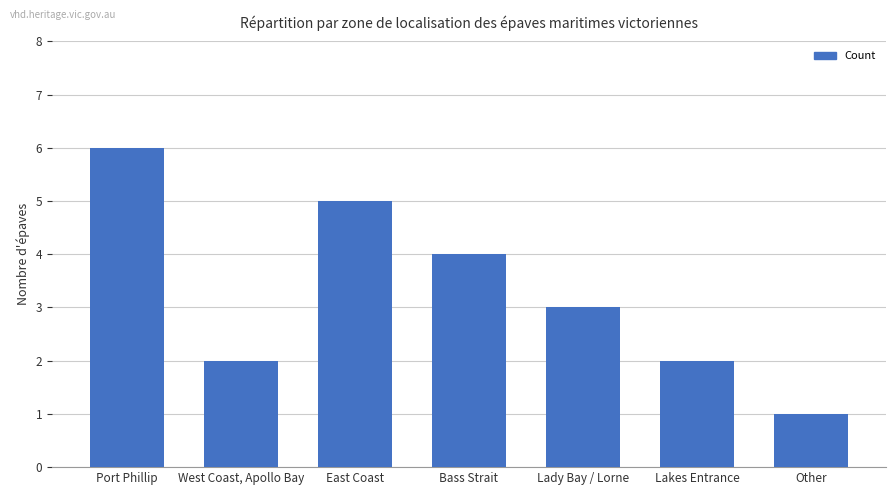

What is the value of the 5th bar from the left?

3